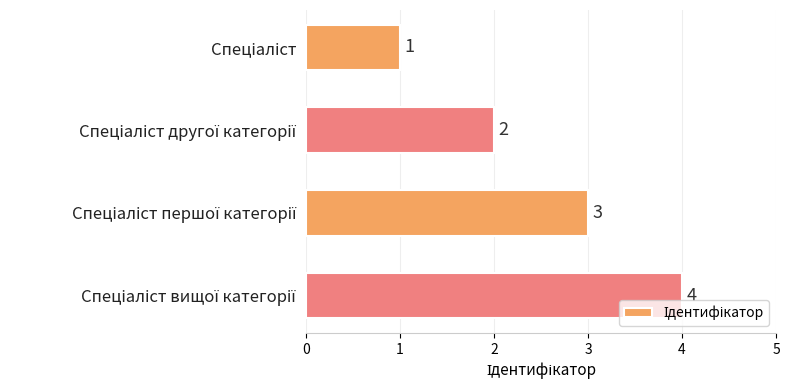

Count the values in the range 2 to 4.

3